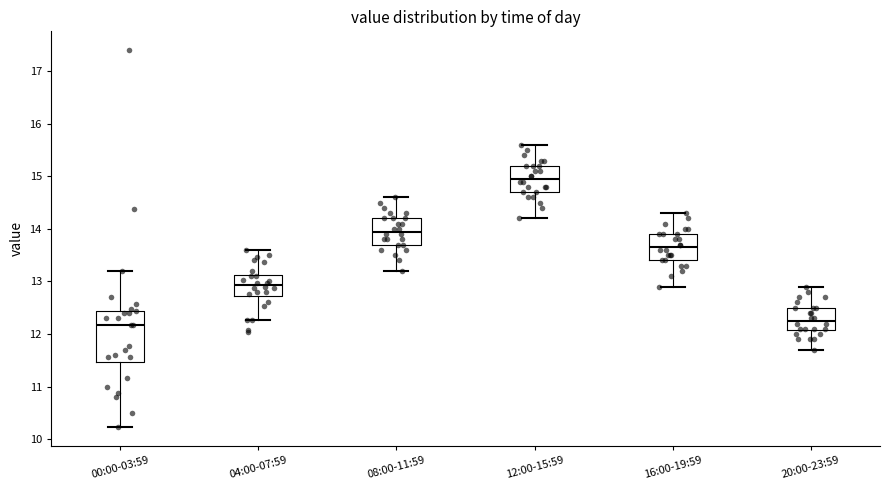

Where does the upper whisker of the box for 16:00-19:59 end on the y-axis? The values are not printed on the chart, so give them approximately, as read against the axis.

14.3